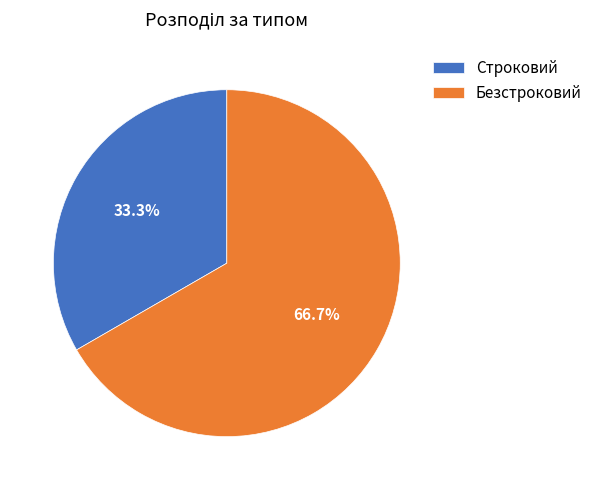

What is the total percentage of Безстроковий and Строковий?

100.0%